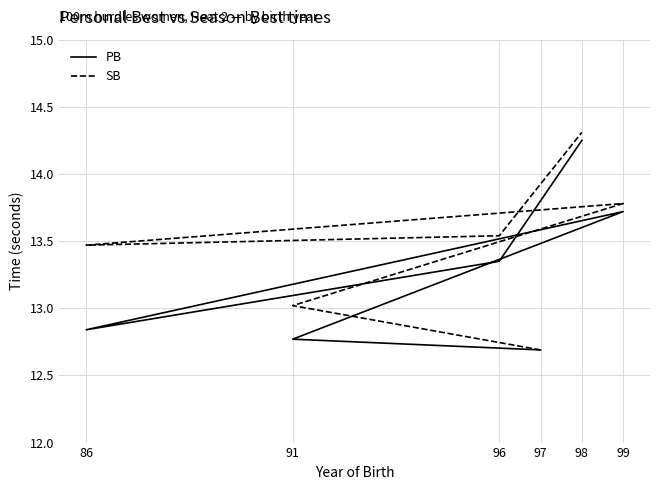

How many values in the SB series are below 13?

1